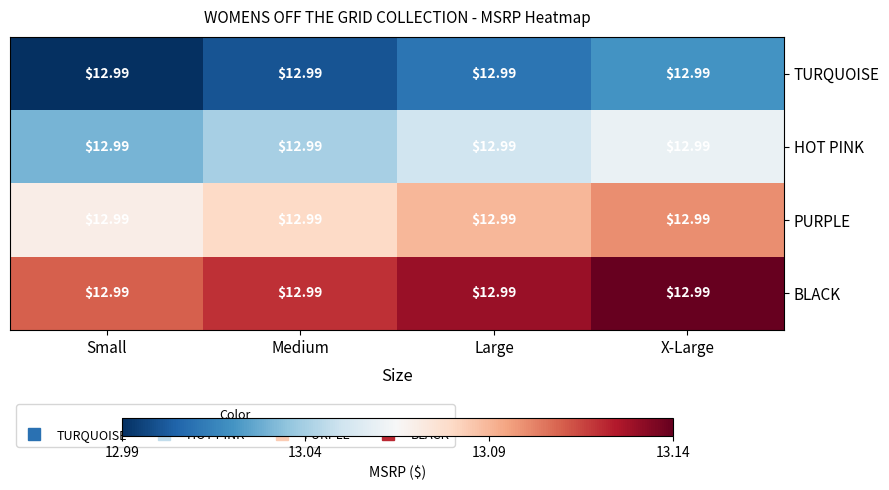

What is the difference between the highest and lowest values at Medium?

0.1